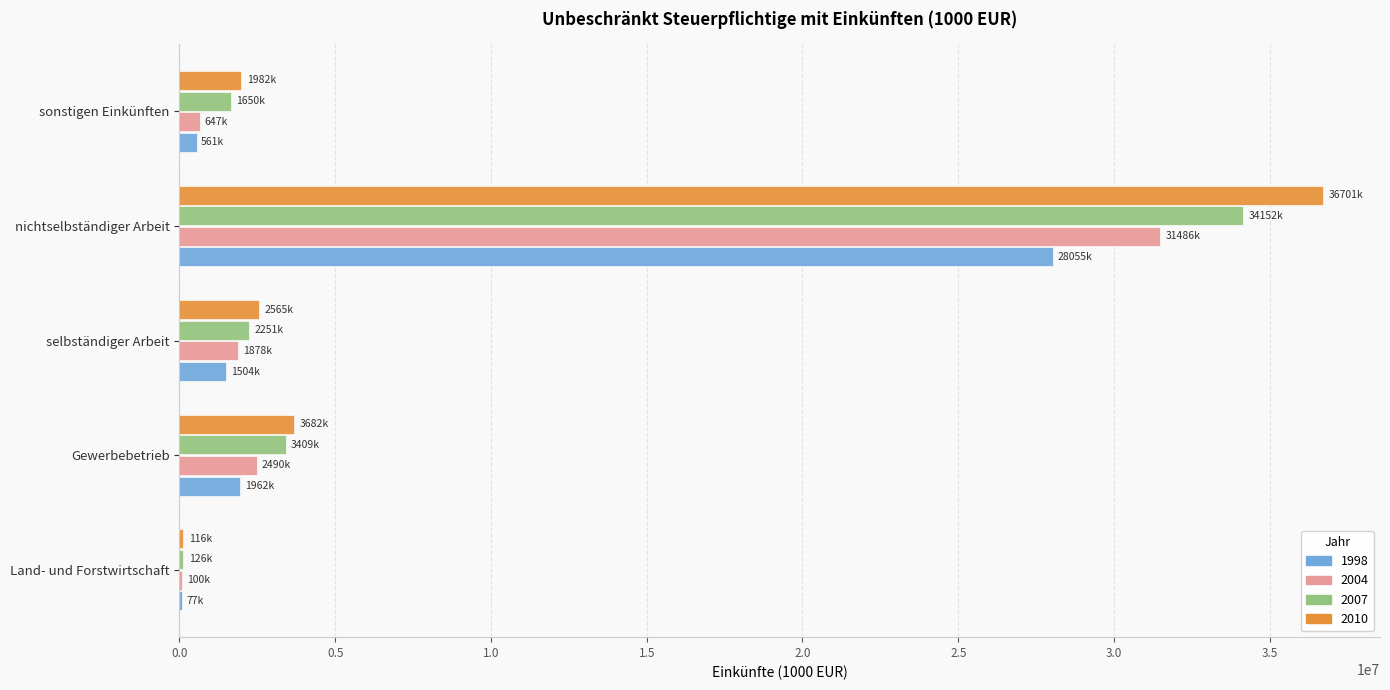

What is the spread (max minus min) of values at sonstigen Einkünften?

1421807